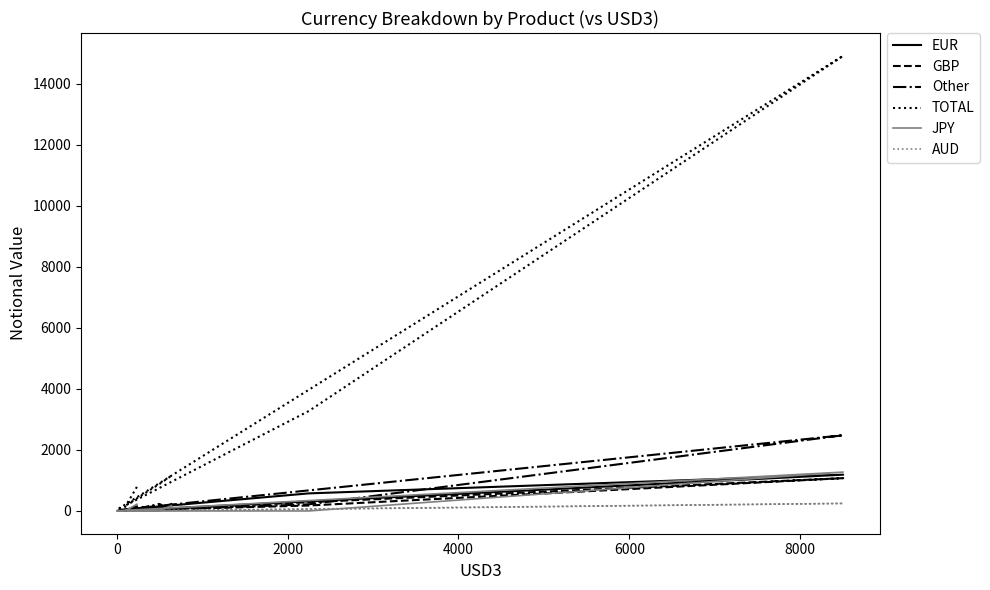

Is the value of EUR at 6000 greater than the value of GBP at 7?

Yes